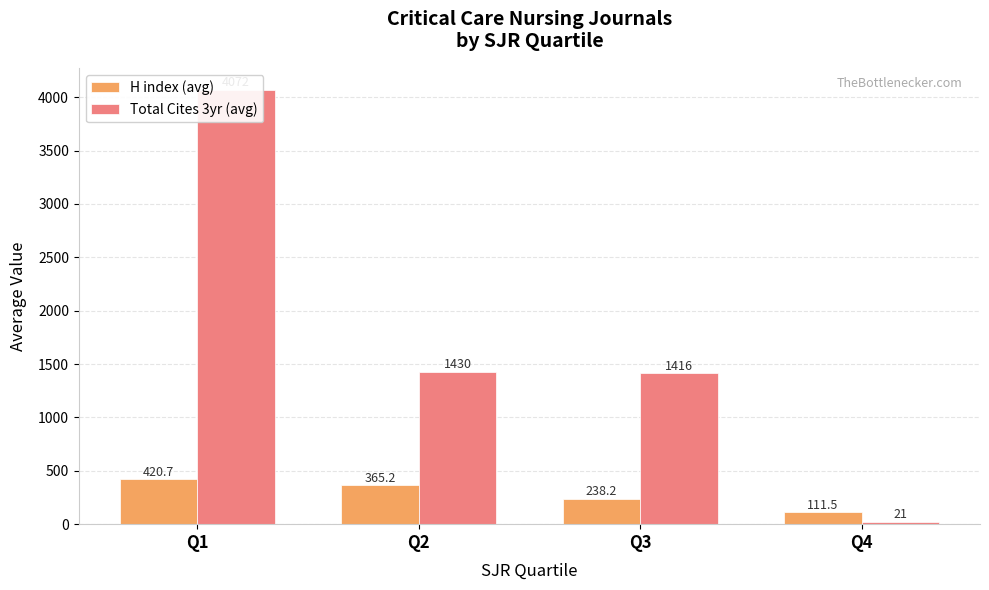

What is the difference between the H index (avg) values at Q1 and Q4?

309.2